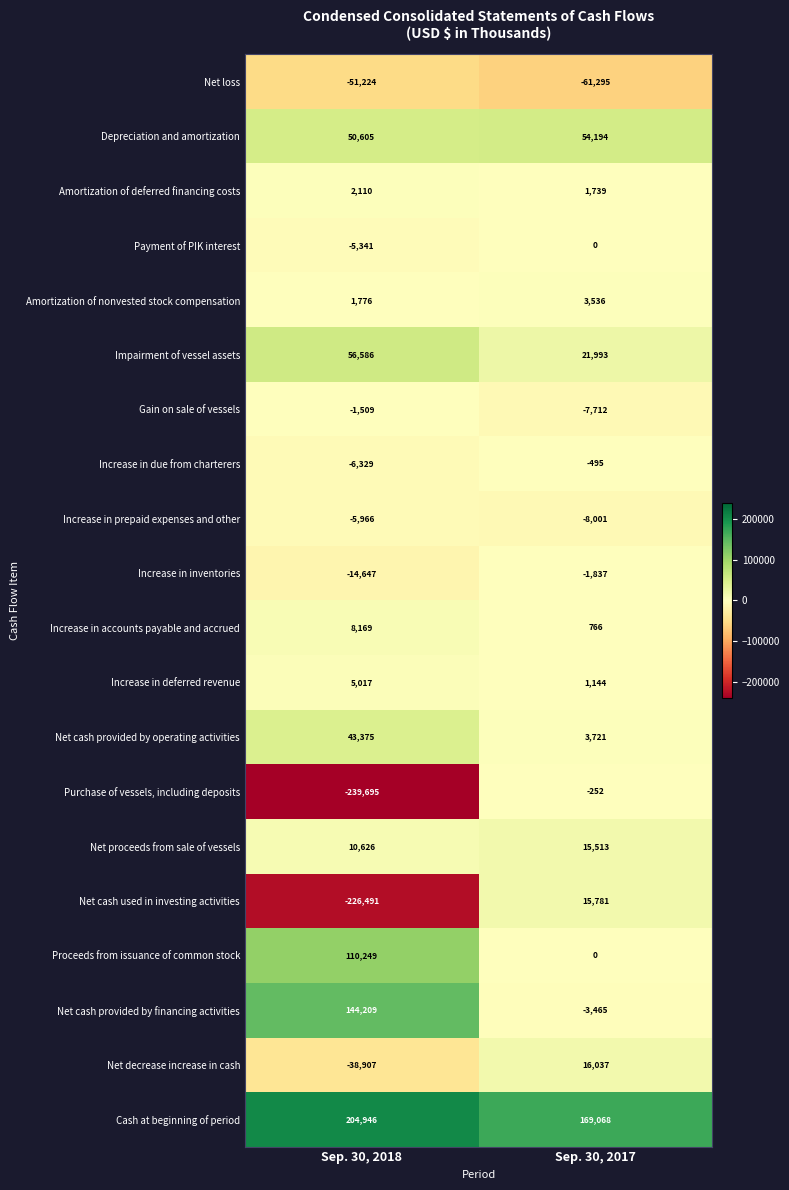

What is the total value across all series at Sep. 30, 2017?

220435